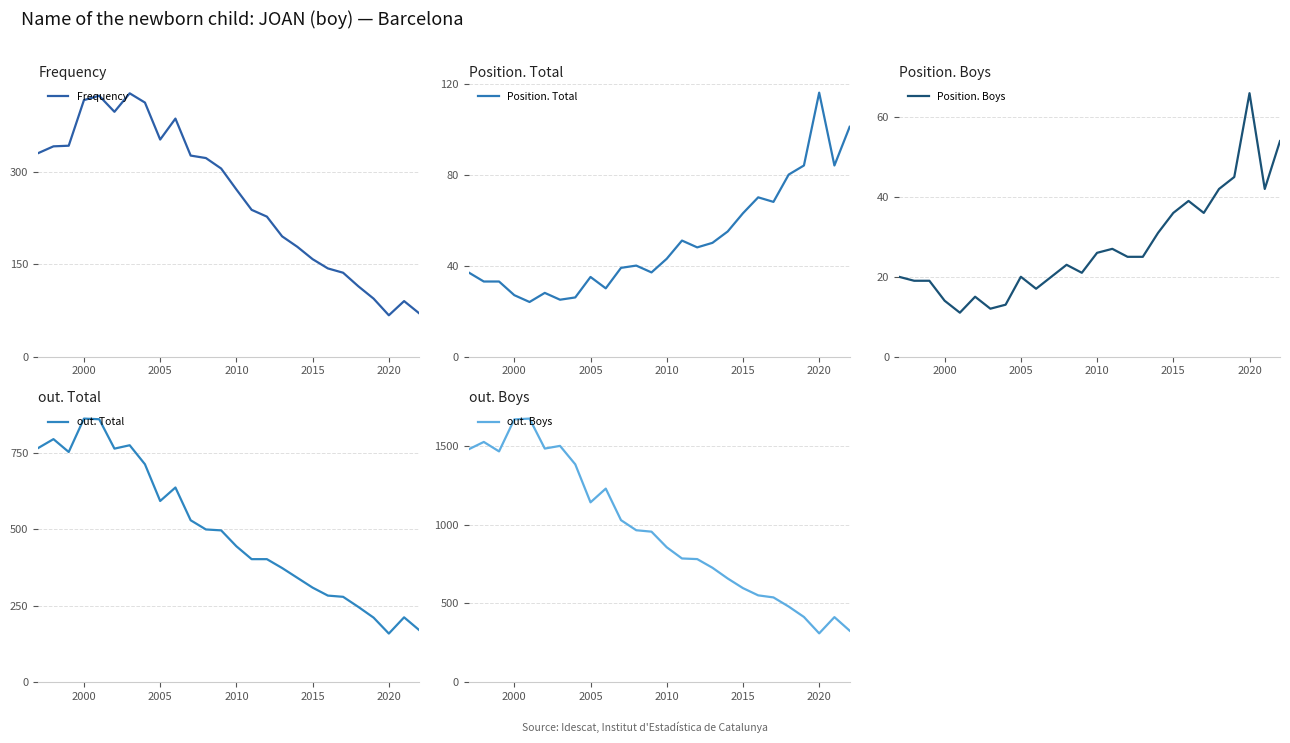

True or false: Frequency has a value of 416 at 2000.

True